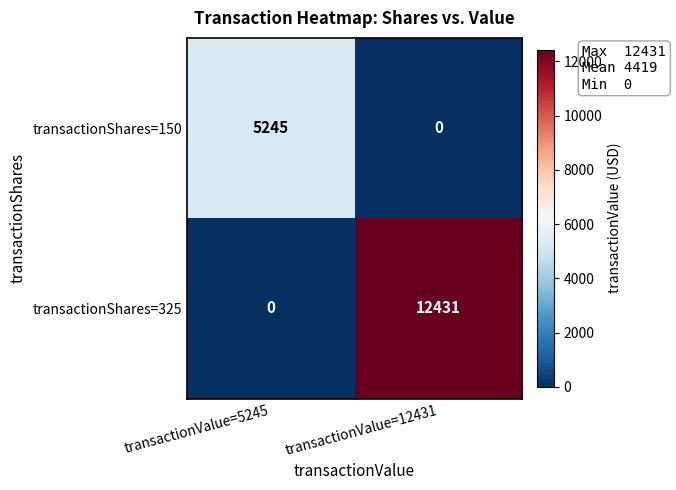

True or false: transactionShares=150 has a value of -2015 at transactionValue=12431.

False